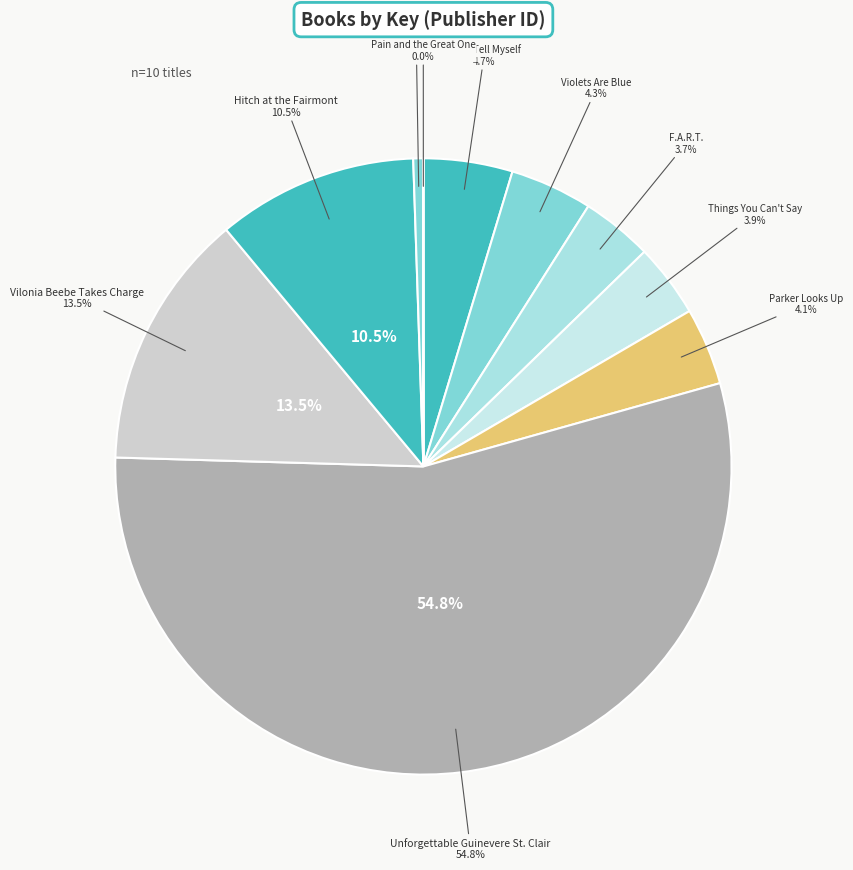

Which category has the smallest portion of the pie?

Pain and the Great One